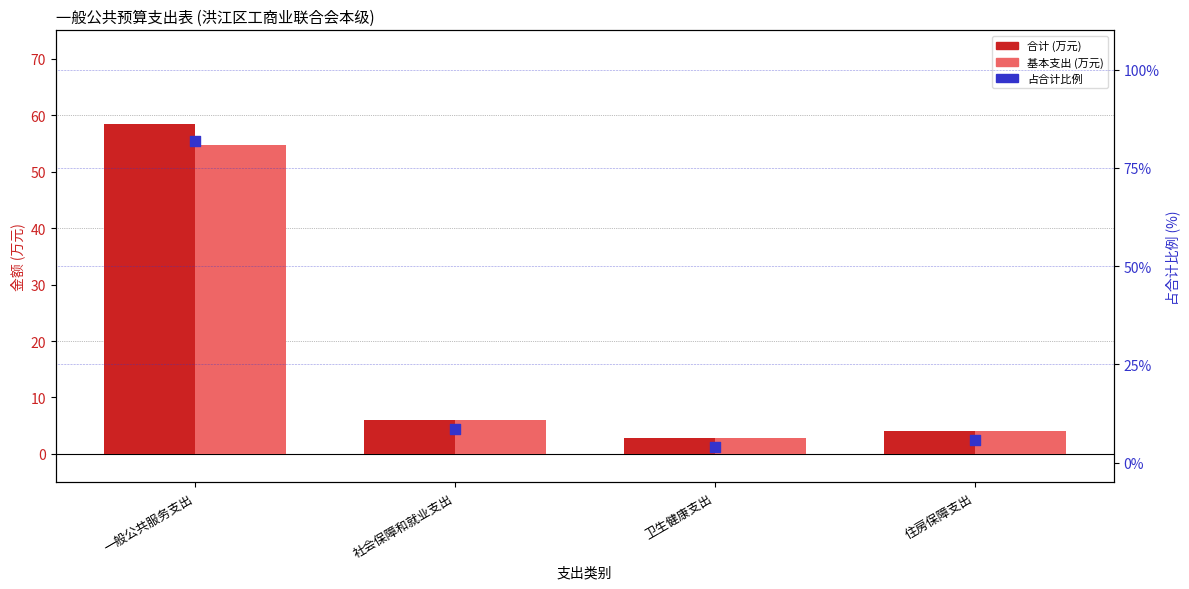

Which series has the largest total across all categories?

占合计比例 (%)